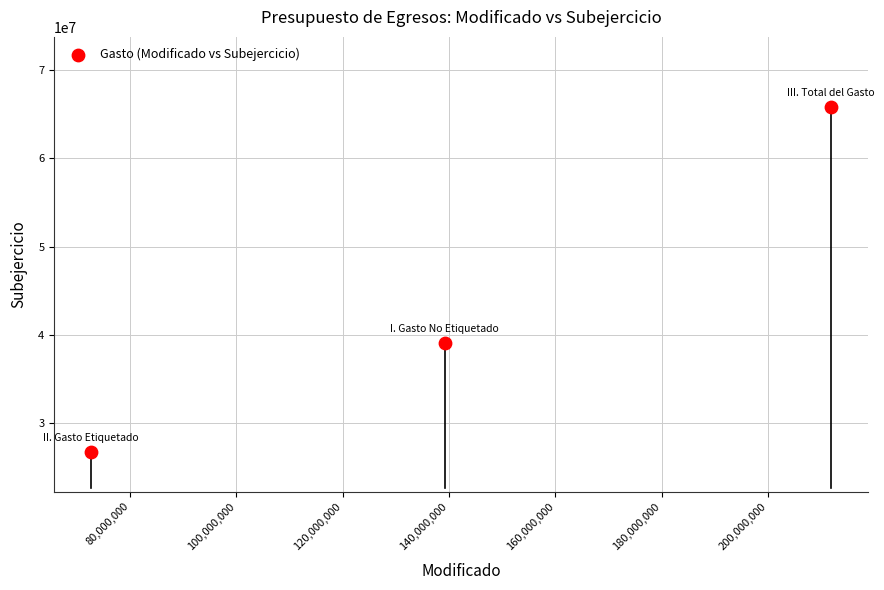

What is the range of X values (max minus min)?

139212436.2